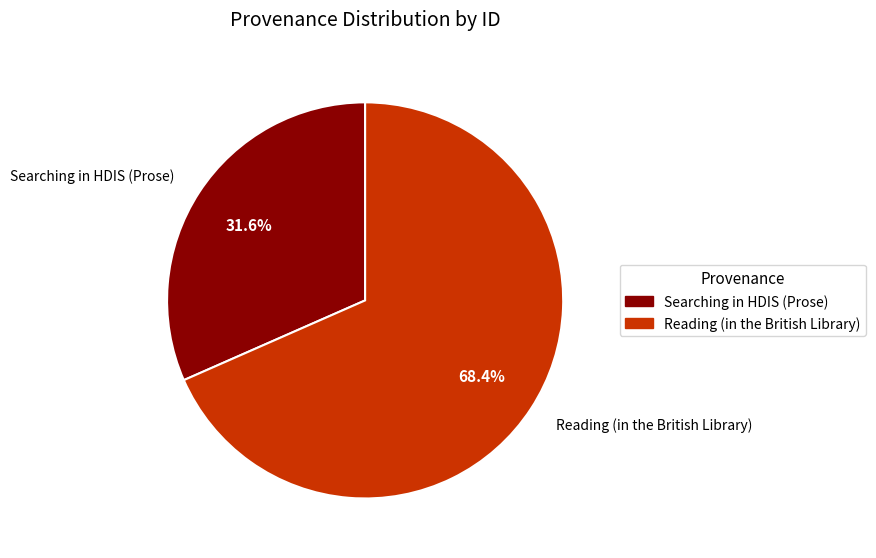

What is the total percentage of Searching in HDIS (Prose) and Reading (in the British Library)?

100.0%